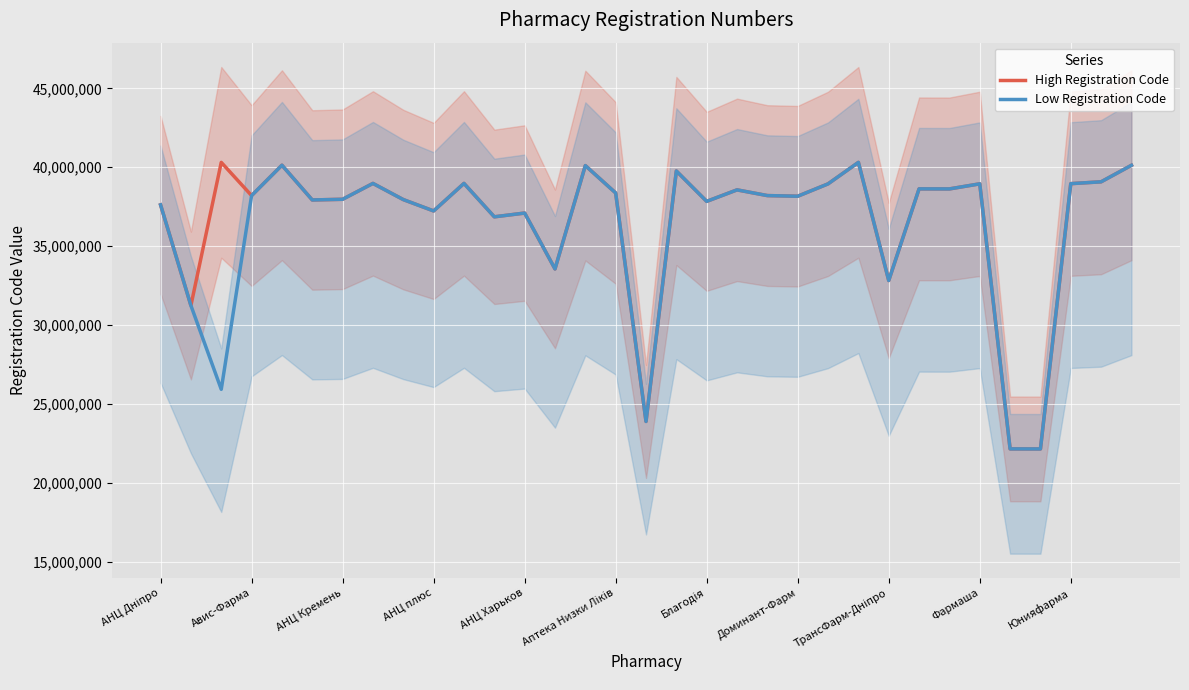

Is it true that Low Registration Code equals 38159047 at Доминант-Фарм?

True